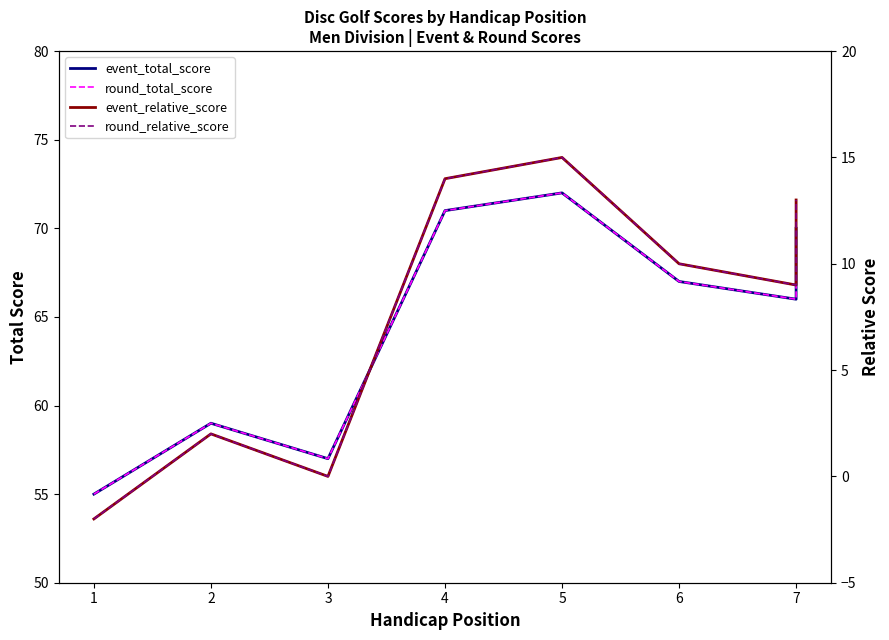

Reading right to left, extract all data points from this chart.

event_total_score: 70	66	67	72	71	57	59	55
round_total_score: 70	66	67	72	71	57	59	55
event_relative_score: 13	9	10	15	14	0	2	-2
round_relative_score: 13	9	10	15	14	0	2	-2